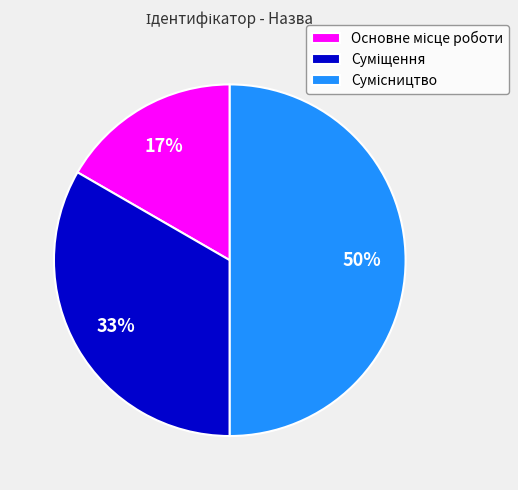

Count the number of slices in the pie.

3